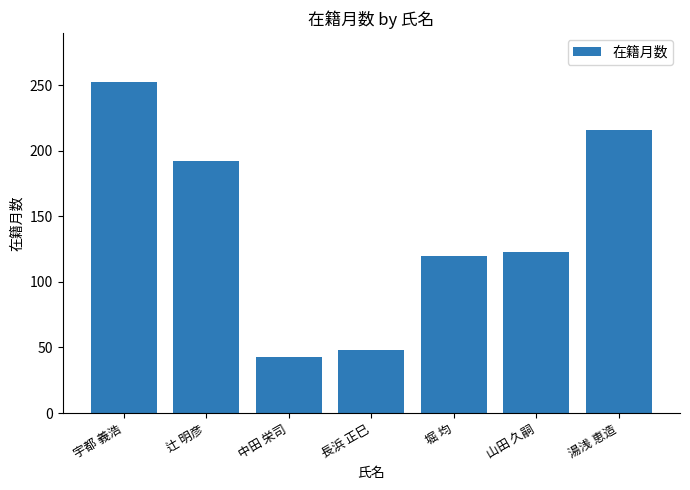

Between 山田 久嗣 and 堀 均, which is larger?

山田 久嗣